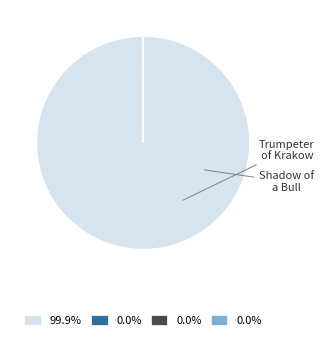

Is there any slice that represents more than half of the pie?

Yes